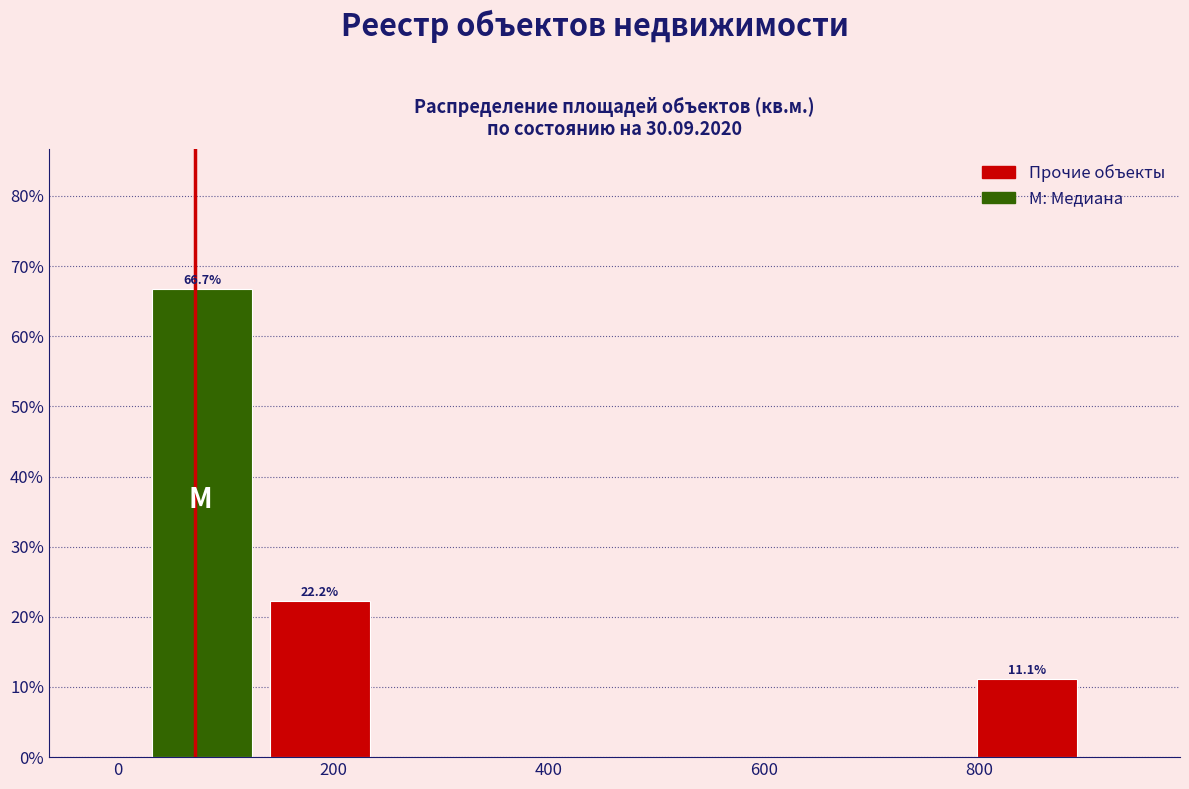

Over which range of the x-axis is the bar tallest?

20 to 140